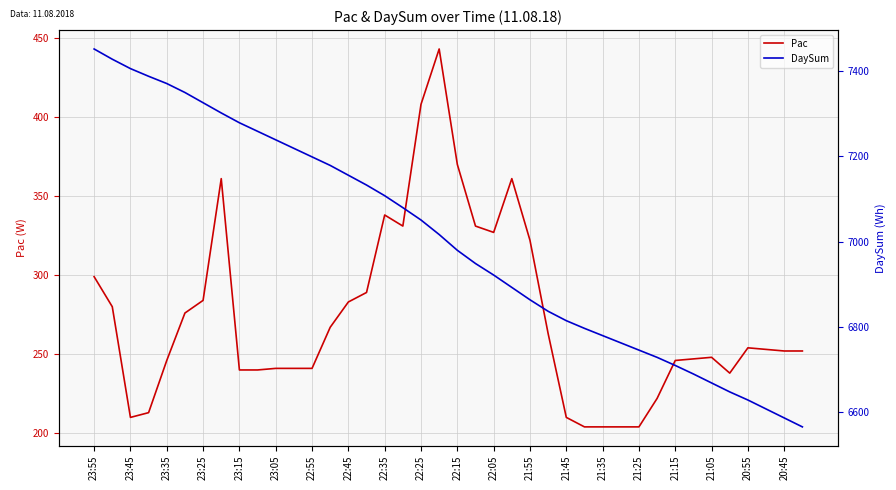

What is the lowest value of the Pac series?

204